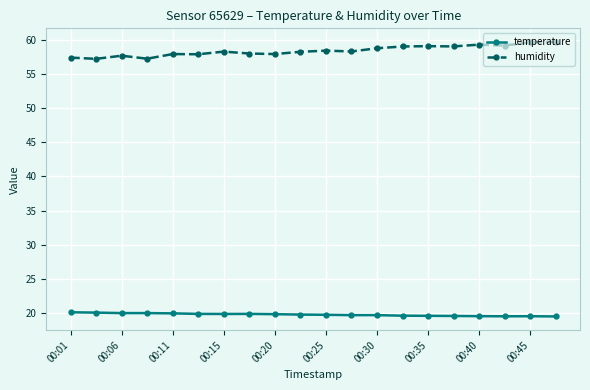

Which series has the largest total across all categories?

humidity